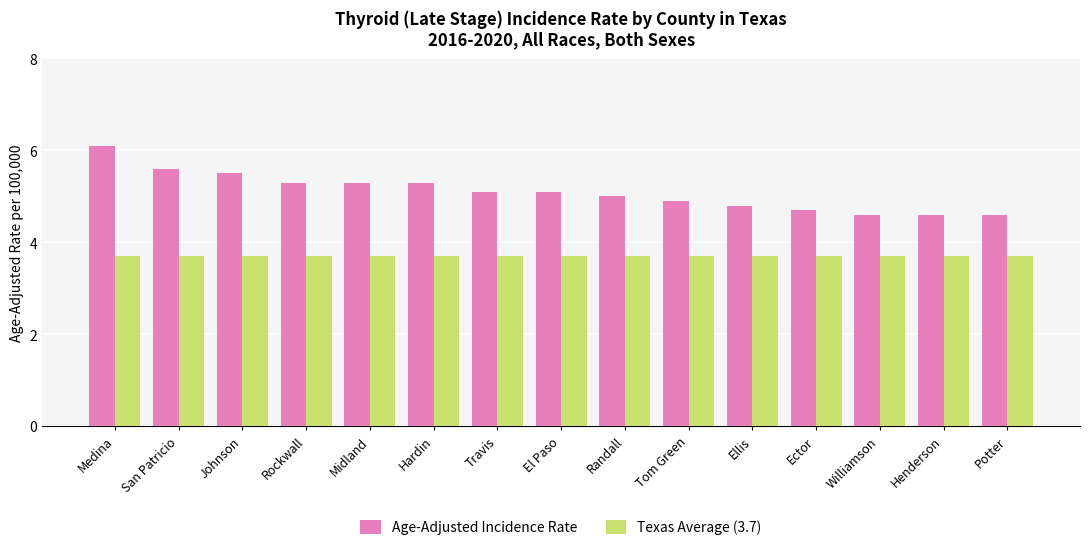

What are all the series names shown in the legend?

Age-Adjusted Incidence Rate, Texas Average (3.7)